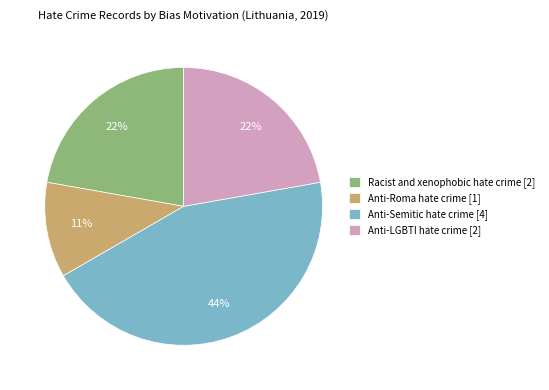

To the nearest percent, what is the average slice percentage?

25%